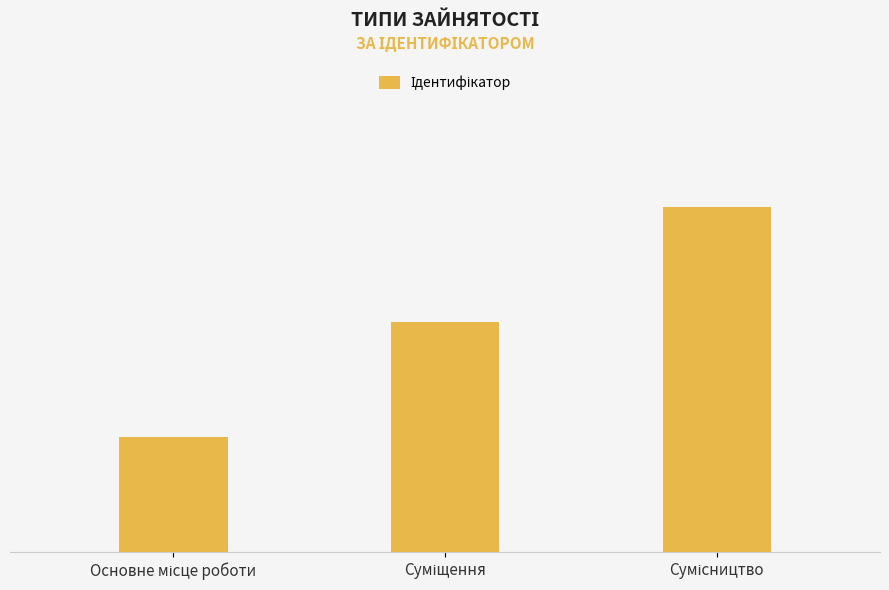

Does the chart contain any negative values?

No